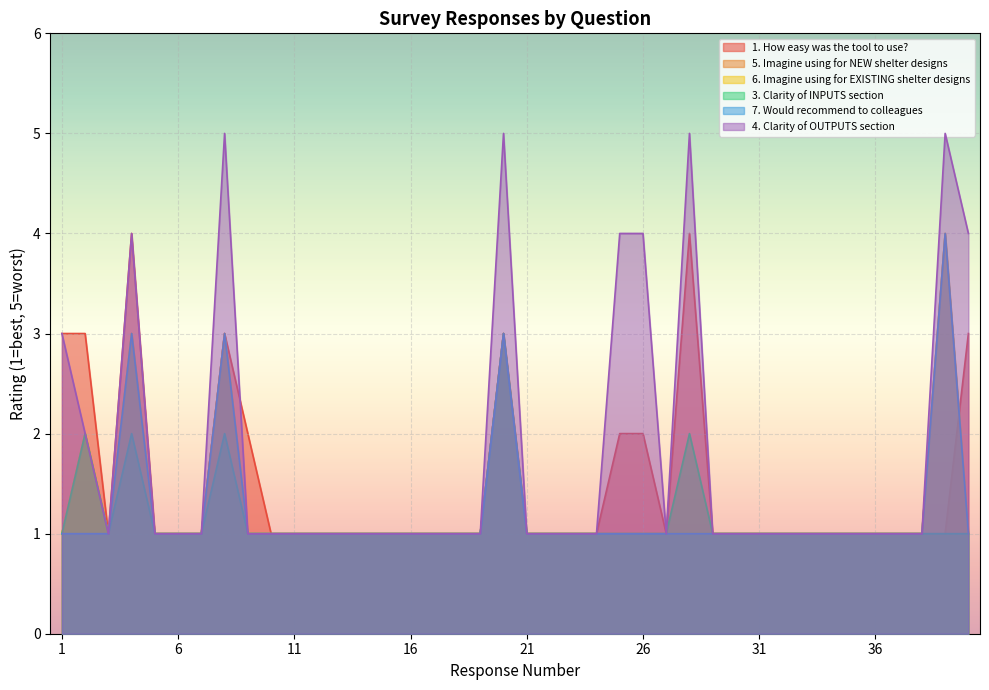

What is the value of the 3. Clarity of INPUTS section point at the 31st from the left?

1